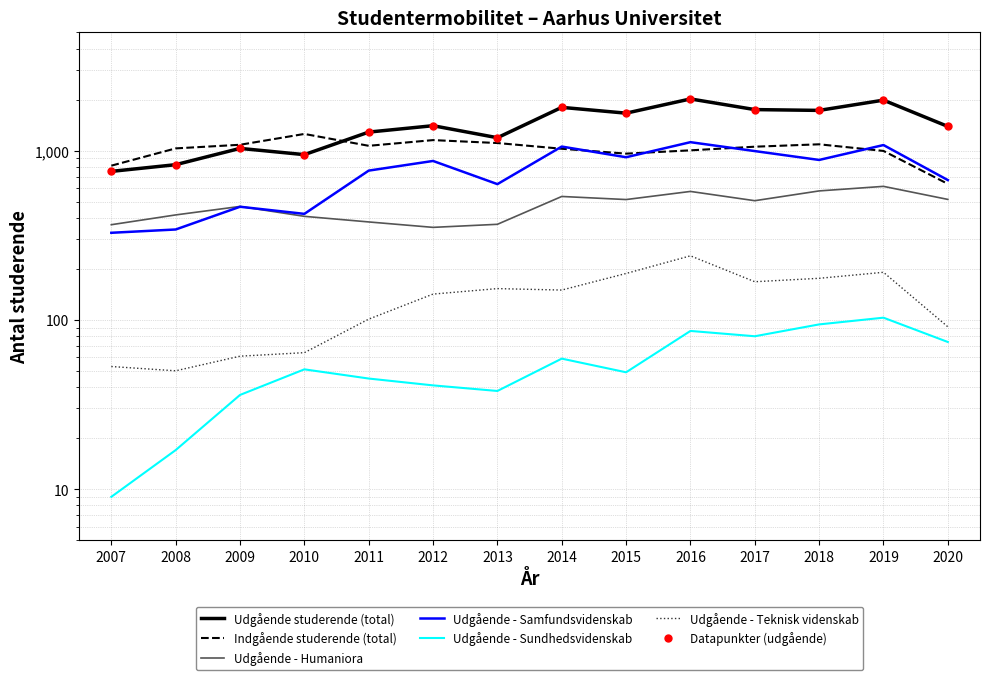

What is the difference between the Udgående - Humaniora values at 2011 and 2007?

14